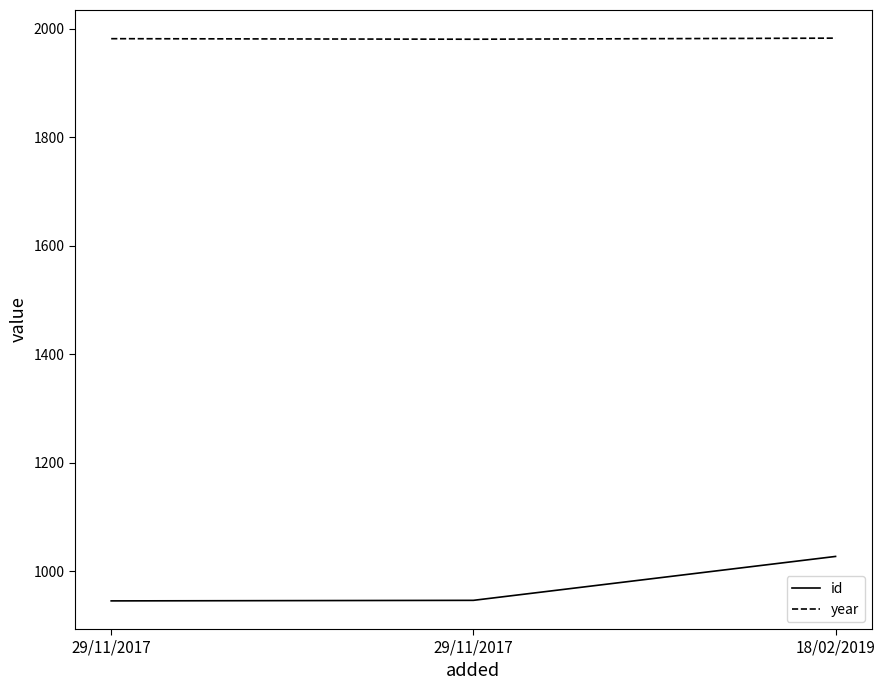

Read the id value at 29/11/2017, to the nearest 5.

945